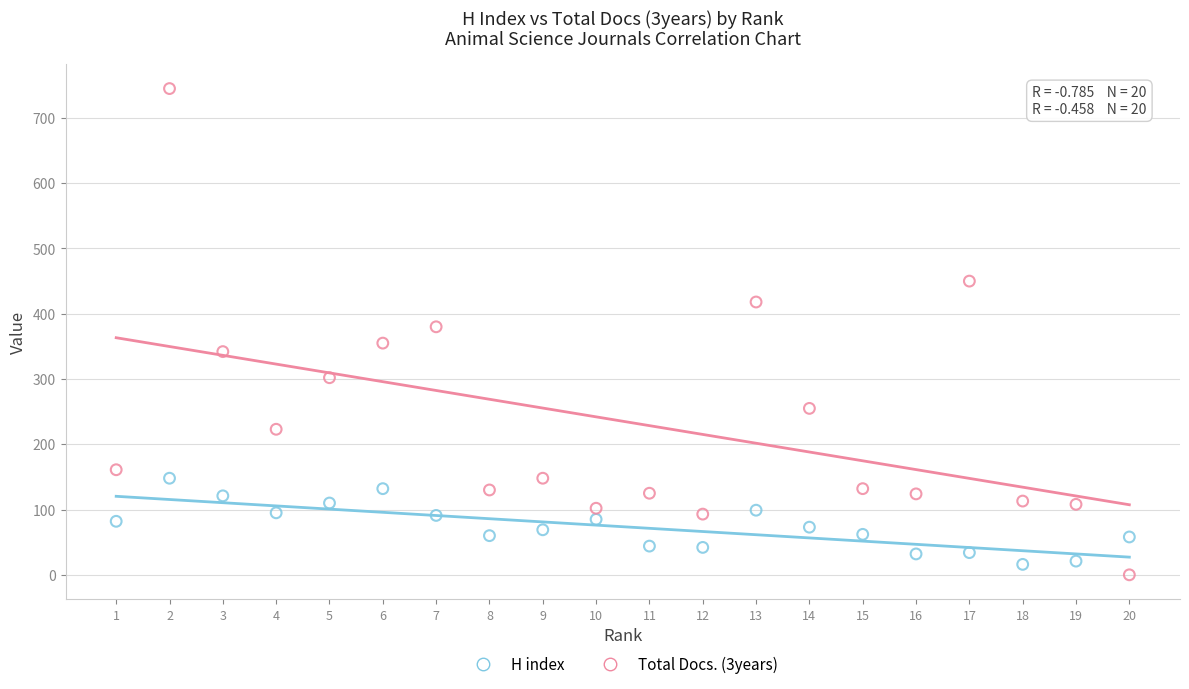

What is the X range (max minus min) for the scatter plot?

19